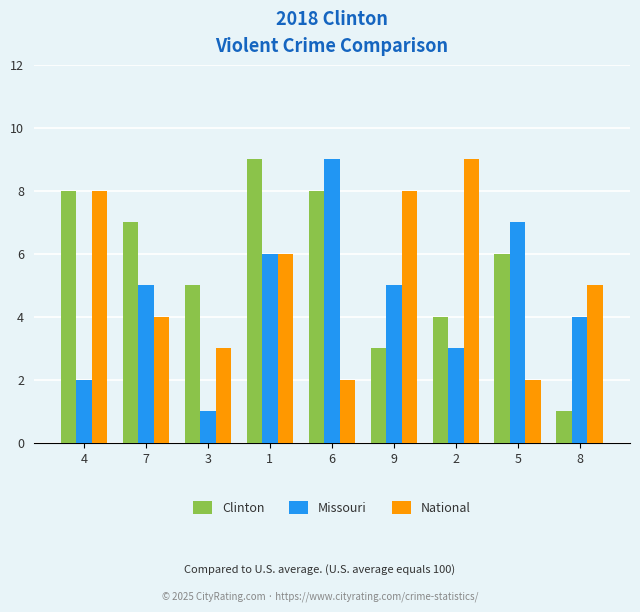

How many series are shown in this chart?

3